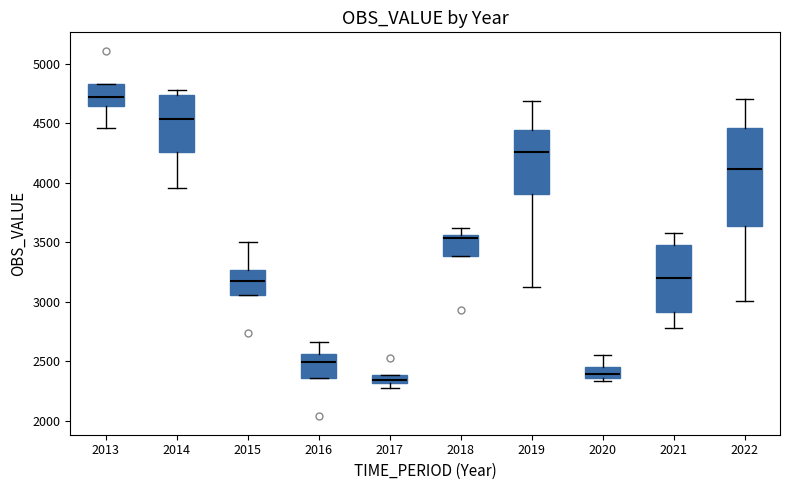

Where is the lower edge of the box at x = 2016 on the y-axis? The values are not printed on the chart, so give them approximately, as read against the axis.

2350